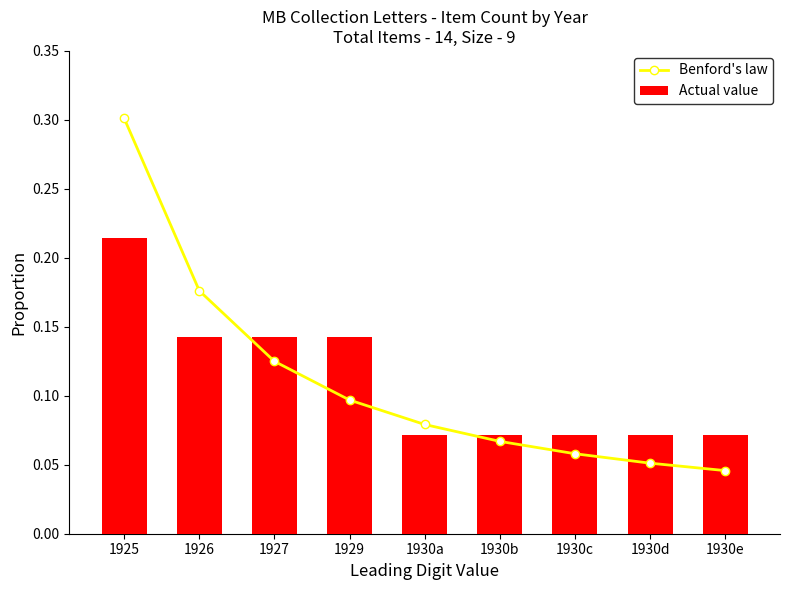

What is the difference between the maximum and second lowest values in the Benford's law series?

0.2